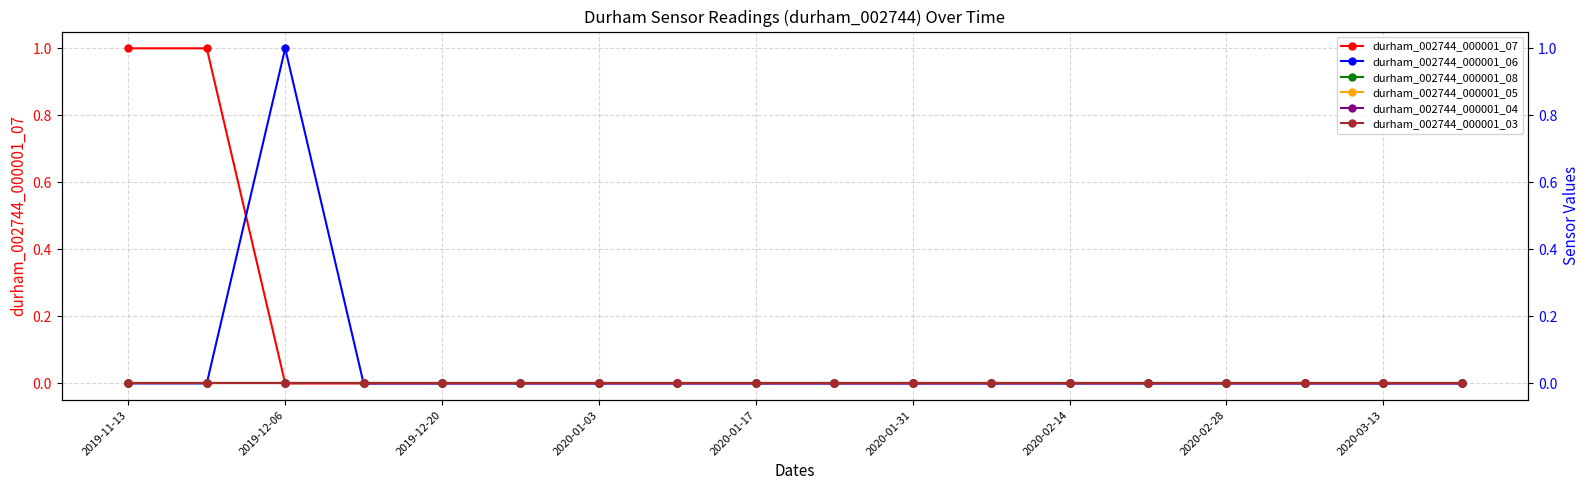

The durham_002744_000001_07 series shows 0 at 2020-01-03. True or false?

True